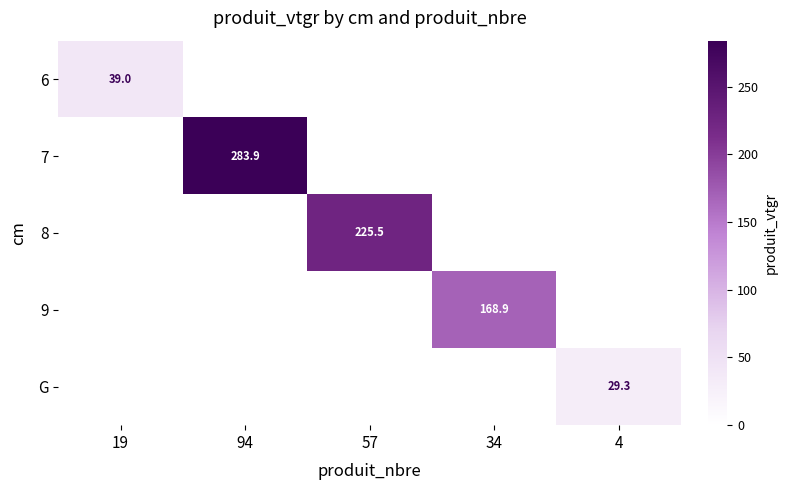

True or false: 9 has a value of 168.9 at 34.

True